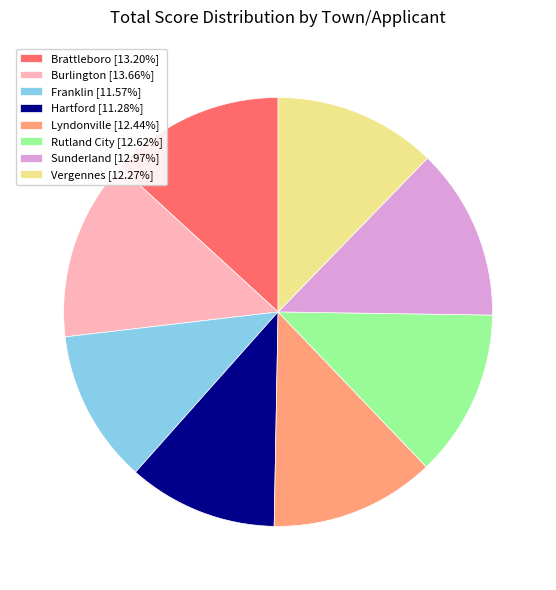

Is it true that Lyndonville is 12% of the pie?

True